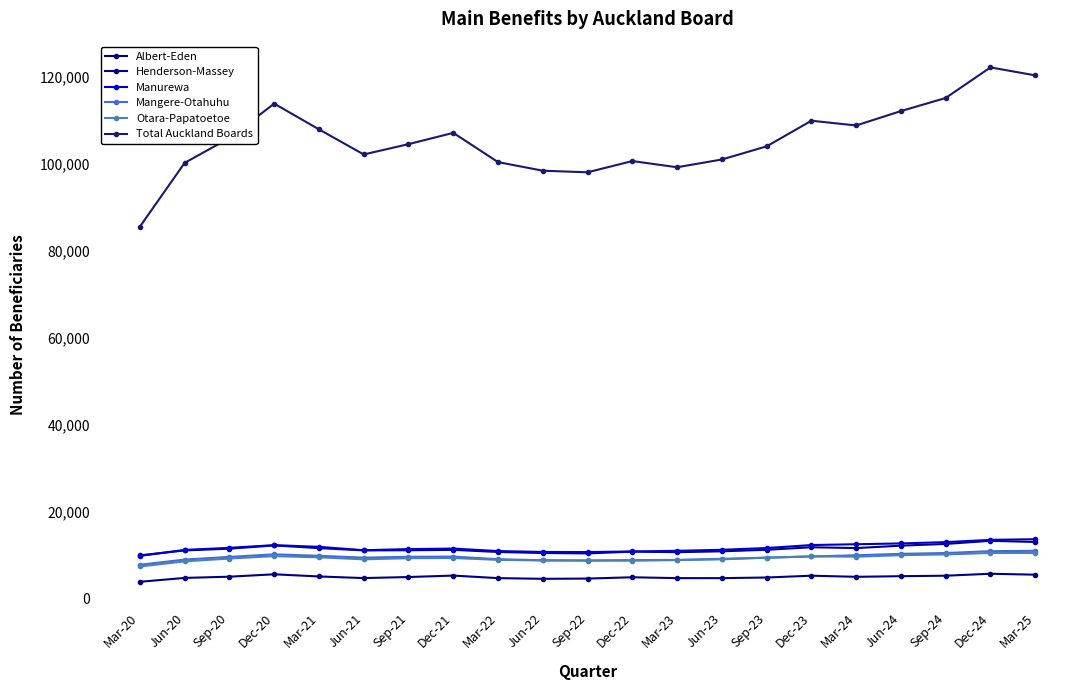

What is the difference between the highest and lowest values at Sep-24?

109815